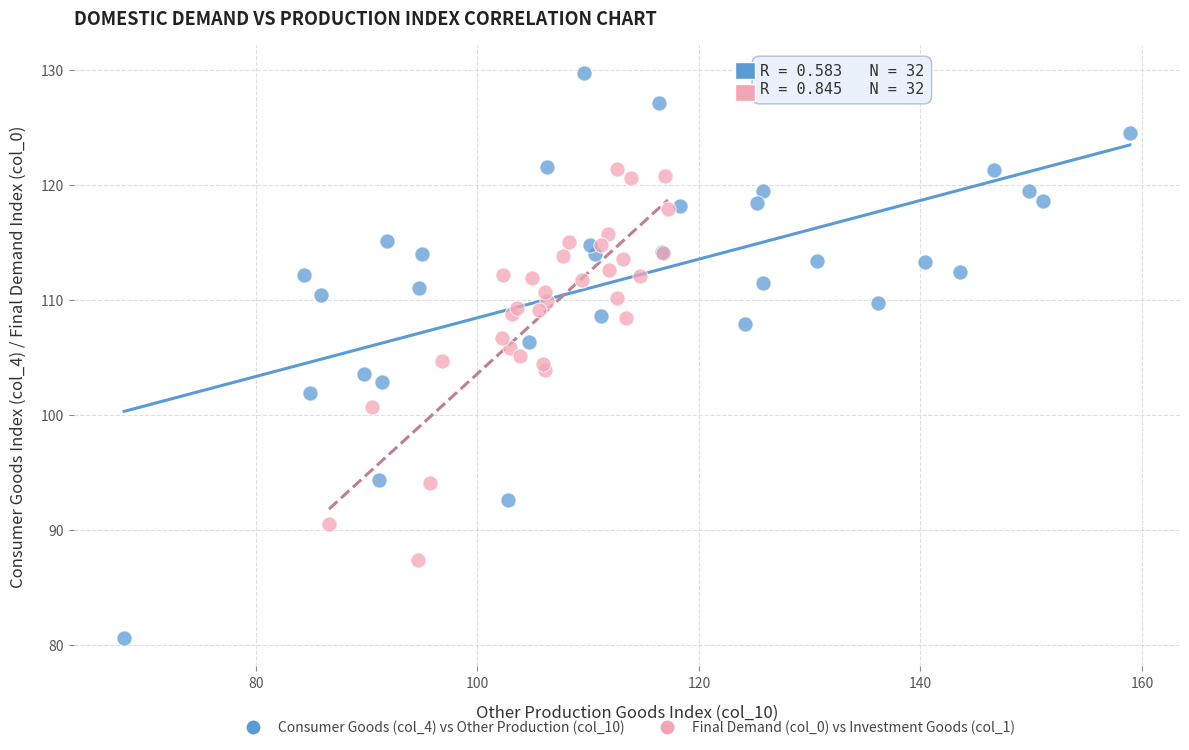

Which series has the widest spread of Y values?

Consumer Goods (col_4) vs Other Production (col_10)